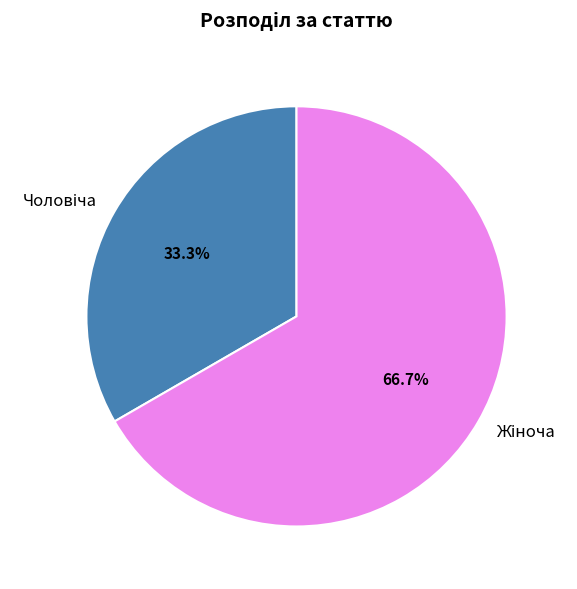

Does any single category account for the majority?

Yes